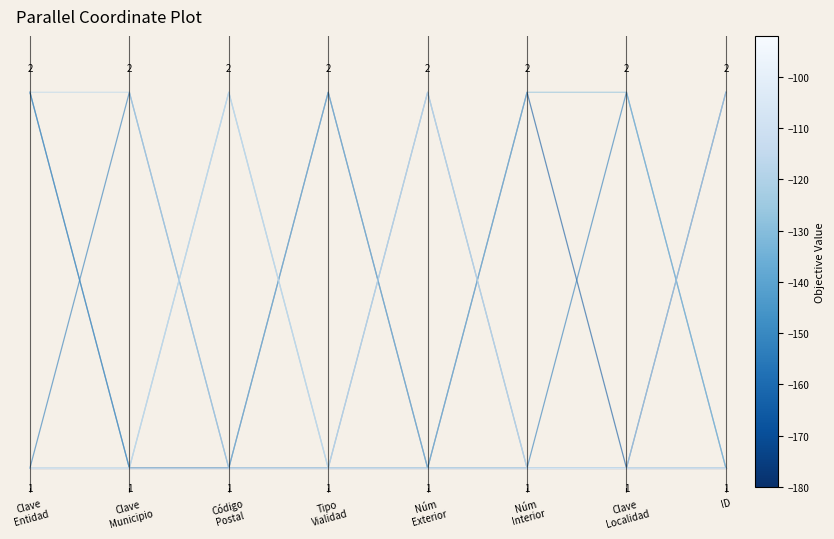

Does the chart have visible grid lines?

No